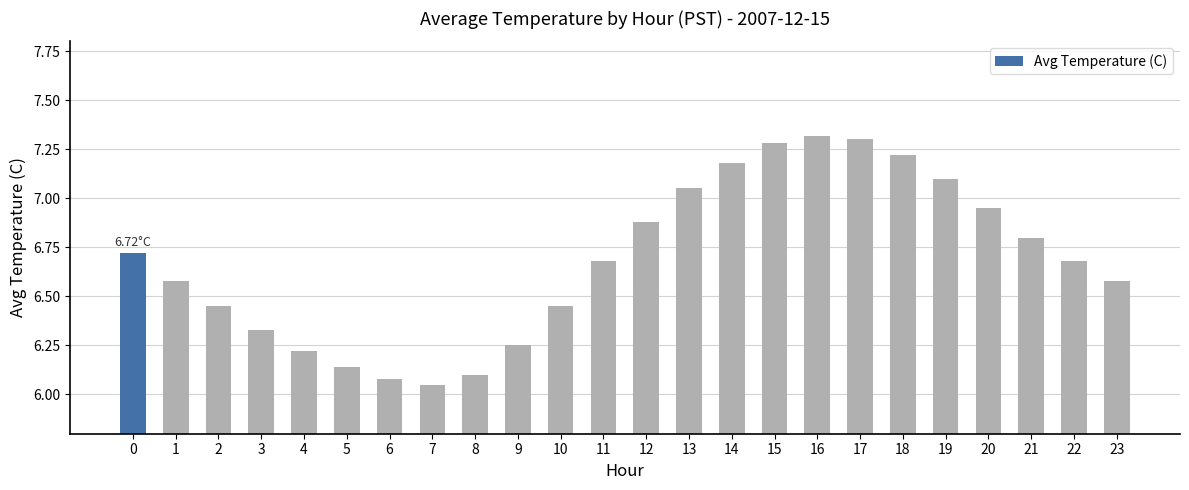

True or false: the data shows 10.1 at 8.

False